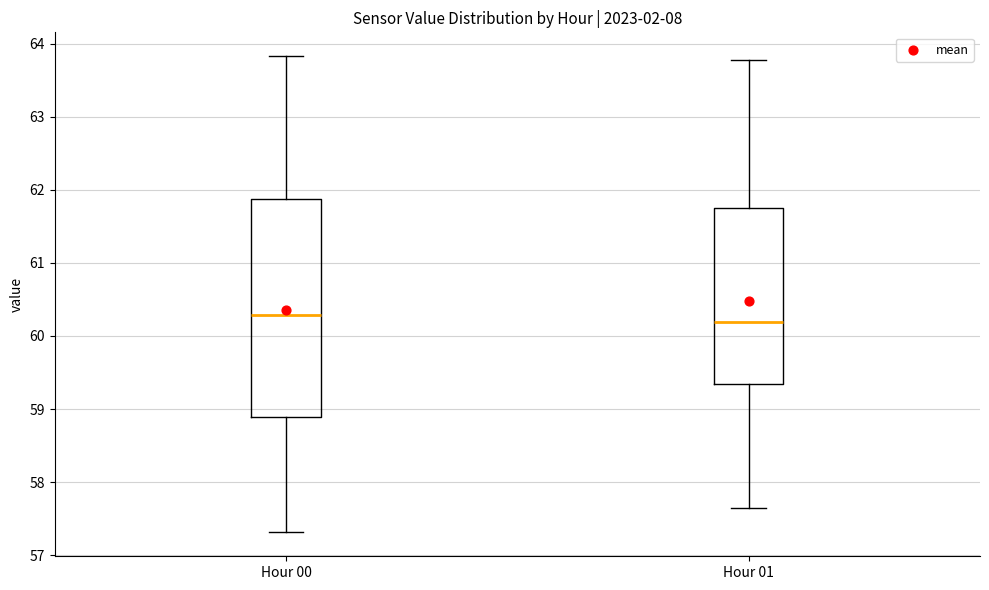

Which box is the tallest, from its lower edge to its upper edge?

Hour 00